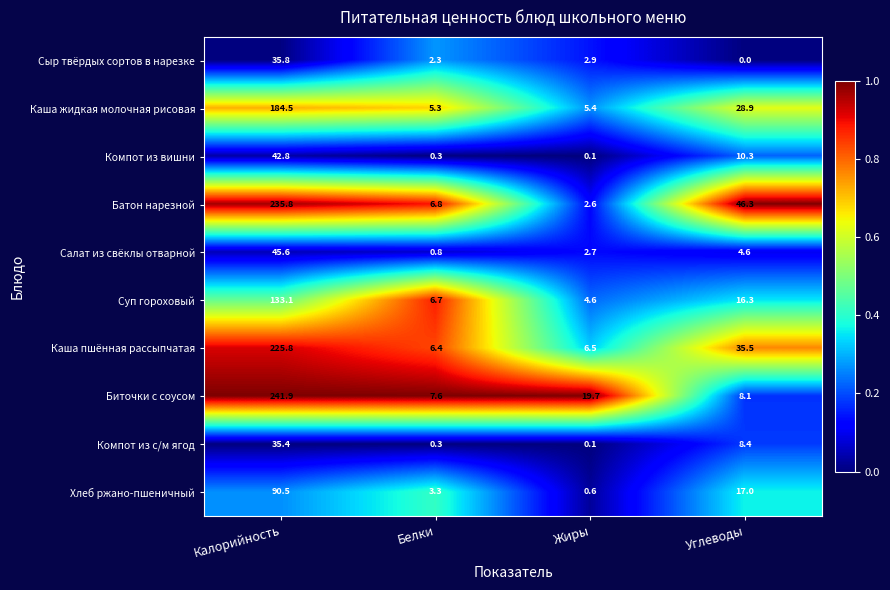

Is it true that Суп гороховый equals 133.1 at Калорийность?

True